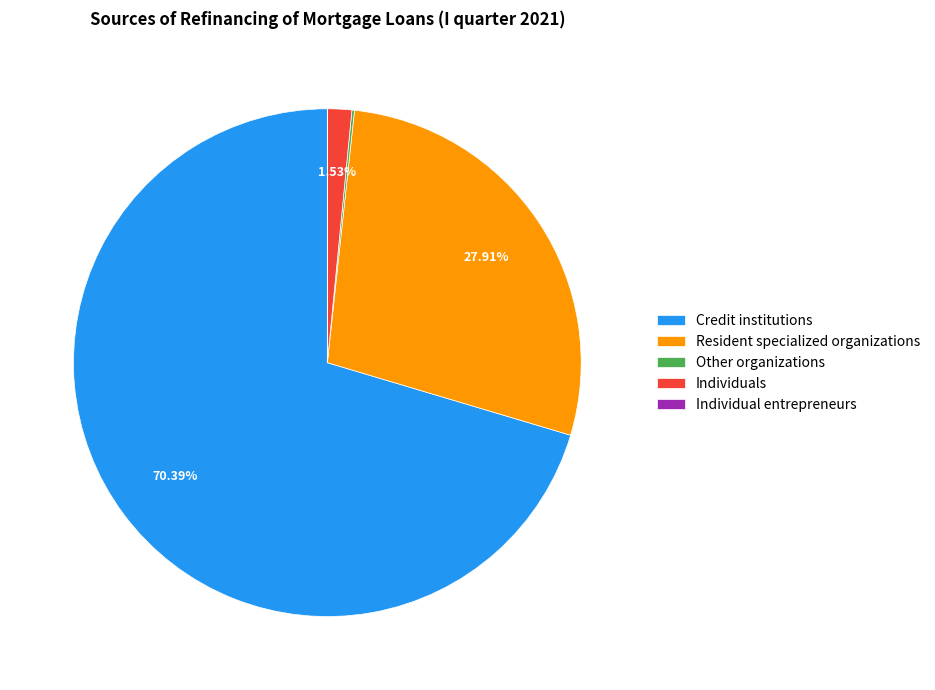

Which slice is the largest?

Credit institutions